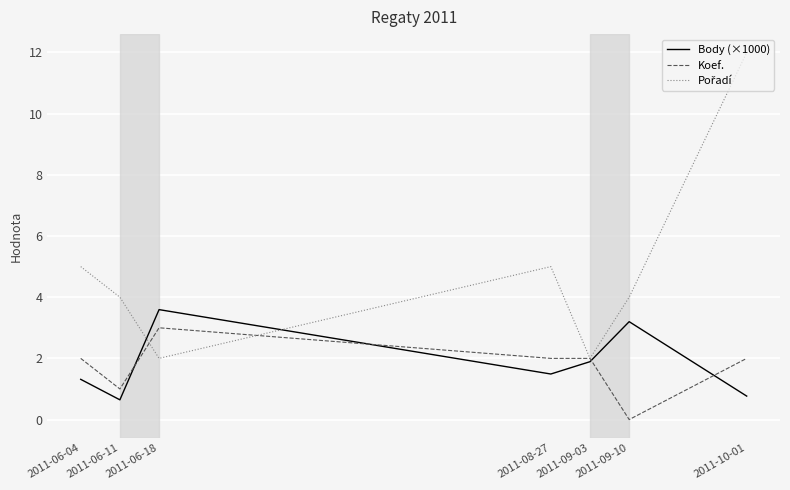

What is the difference between the highest and lowest values at 2011-06-11?

3.4